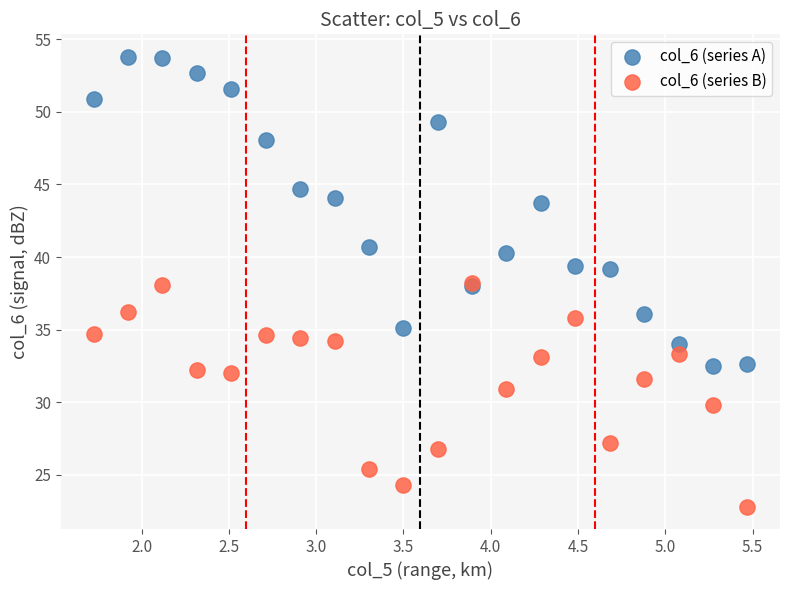

In the col_6 (series A) series, what Y value is closest to 43?

43.7